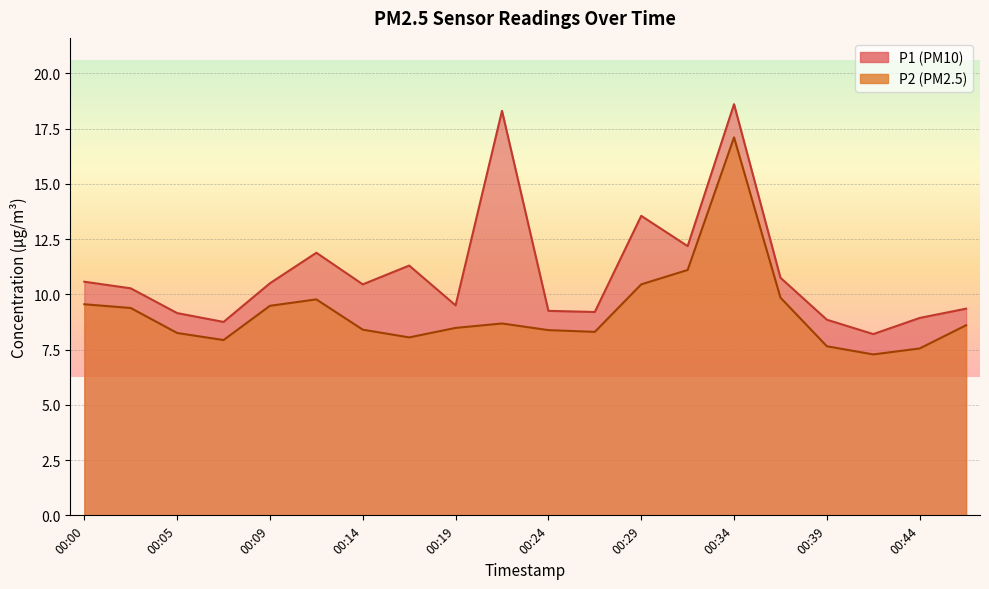

True or false: P1 and P2 intersect in this chart.

False